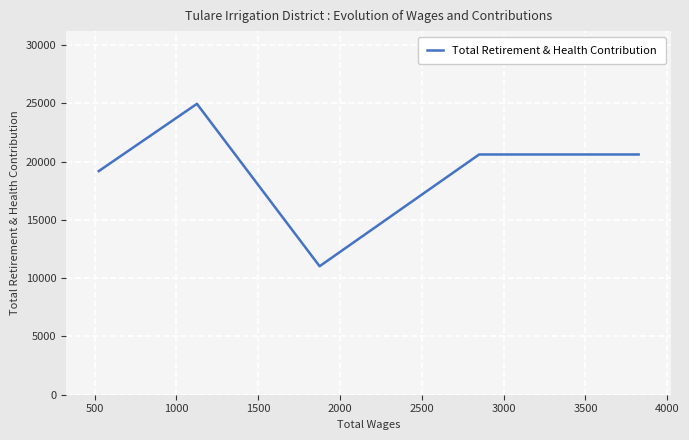

True or false: the data has more than 0 interior local peaks.

True